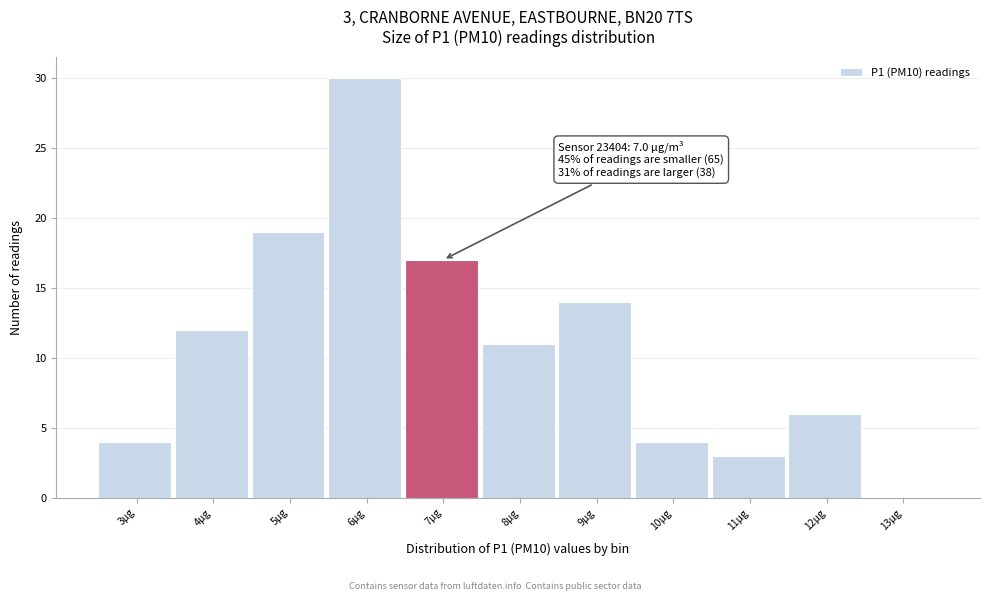

Reading left to right, what are all the values shown in this chart?

3µg=4	4µg=12	5µg=19	6µg=30	7µg=17	8µg=11	9µg=14	10µg=4	11µg=3	12µg=6	13µg=0